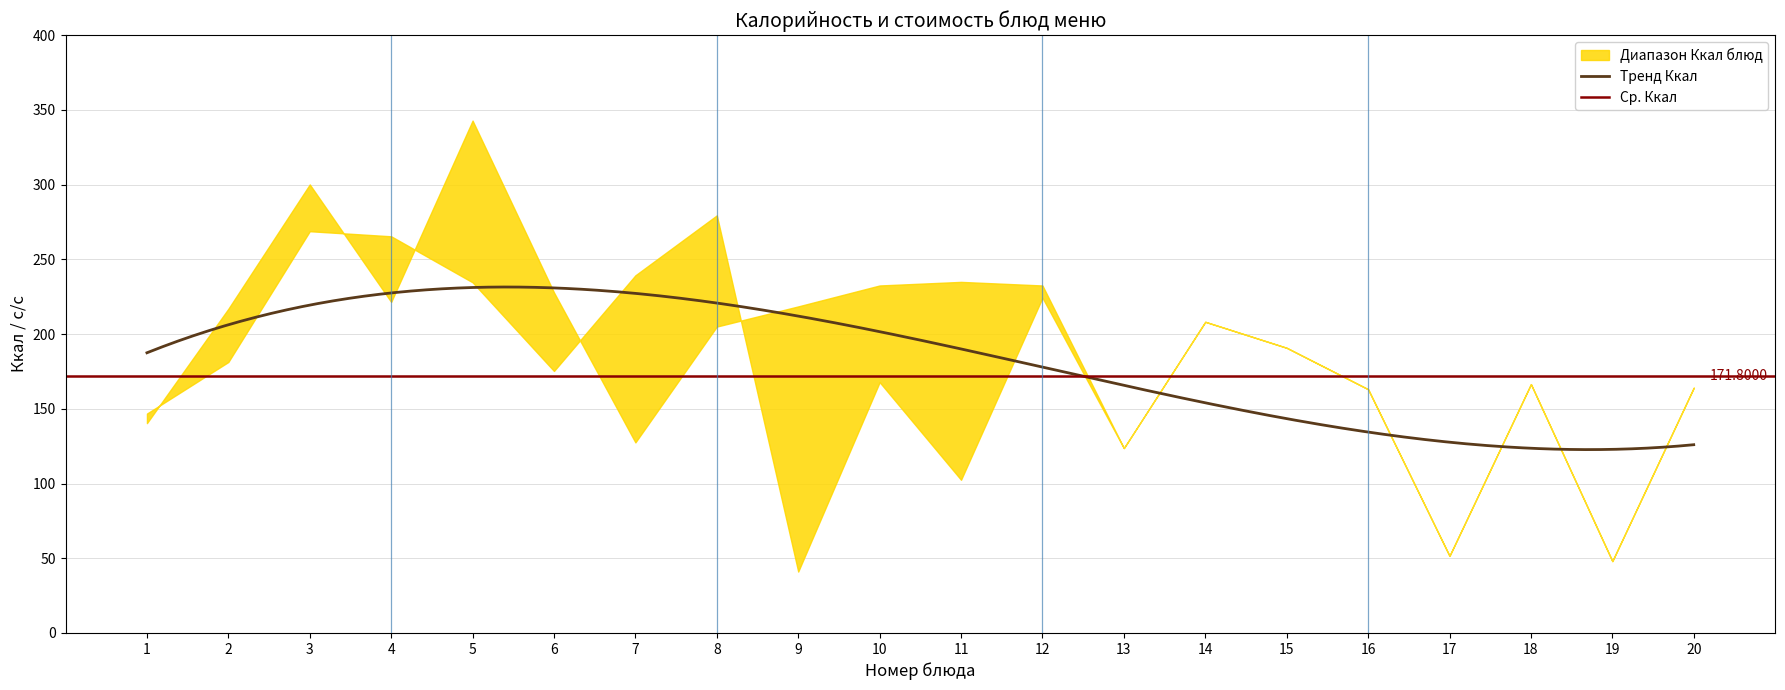

How many interior local valleys does the cost_upper series have?

6